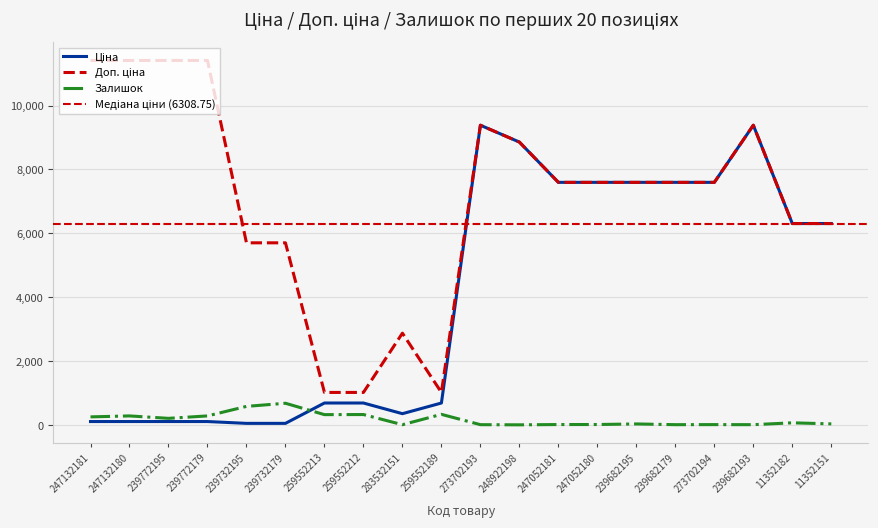

What is the value of the Залишок point at the 10th from the left?

339.0